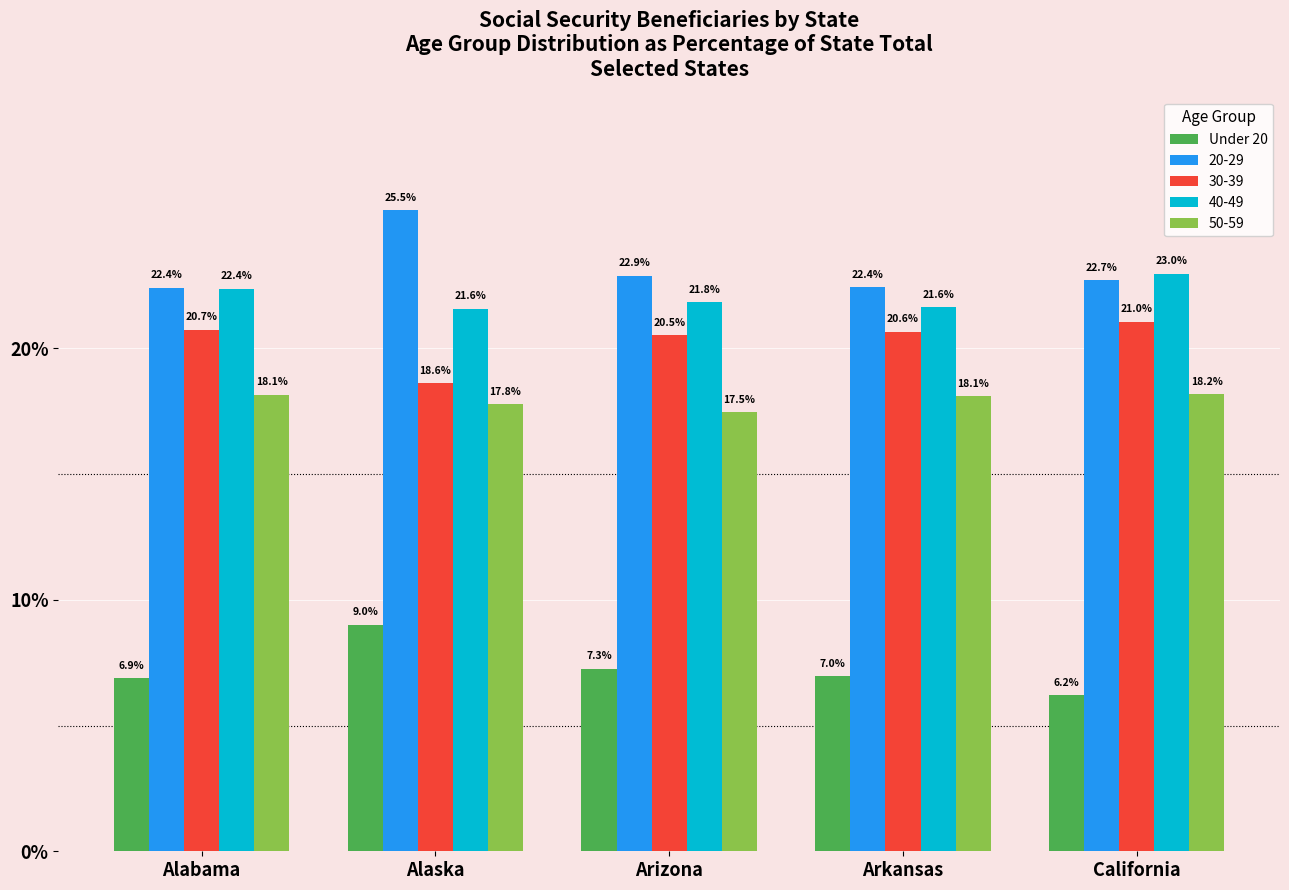

Reading right to left, extract all data points from this chart.

Under 20: California=6.2	Arkansas=7.0	Arizona=7.3	Alaska=9.0	Alabama=6.9
20-29: California=22.7	Arkansas=22.4	Arizona=22.9	Alaska=25.5	Alabama=22.4
30-39: California=21.0	Arkansas=20.6	Arizona=20.5	Alaska=18.6	Alabama=20.7
40-49: California=23.0	Arkansas=21.6	Arizona=21.8	Alaska=21.6	Alabama=22.4
50-59: California=18.2	Arkansas=18.1	Arizona=17.5	Alaska=17.8	Alabama=18.1